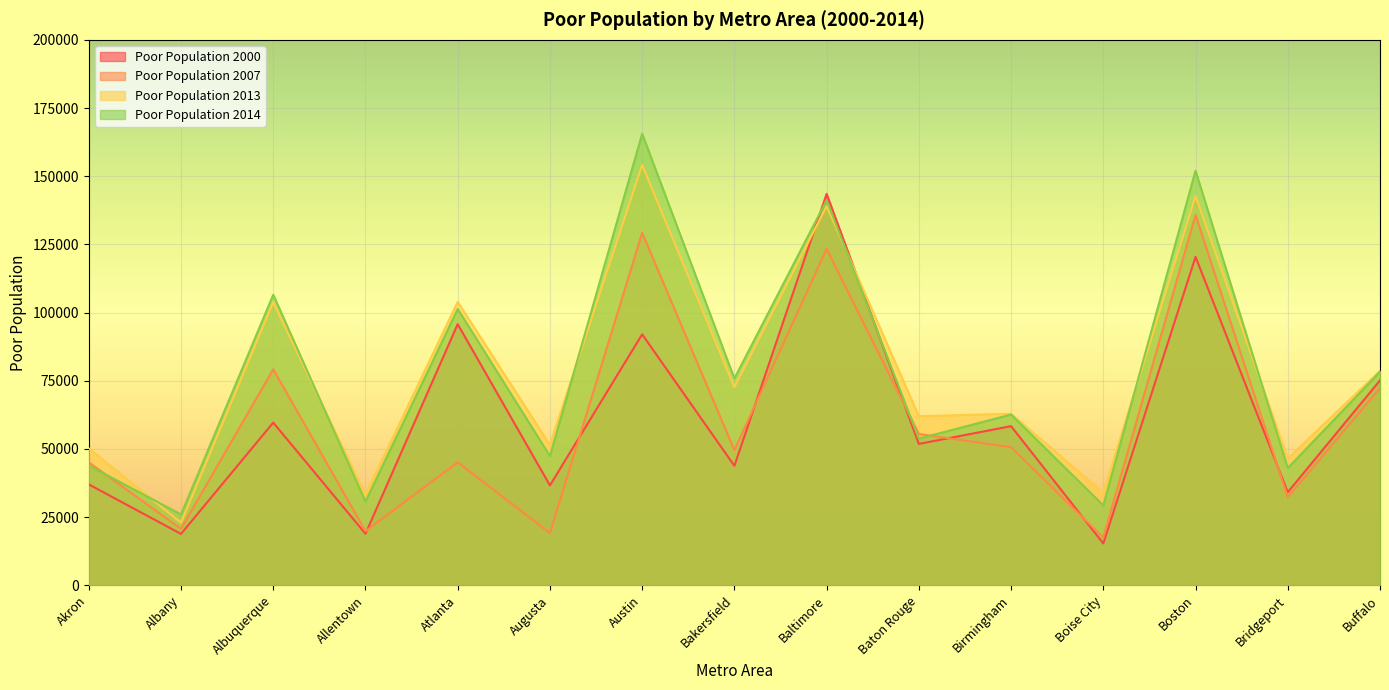

What is the difference between the Poor Population 2007 values at Albany and Atlanta?

24376